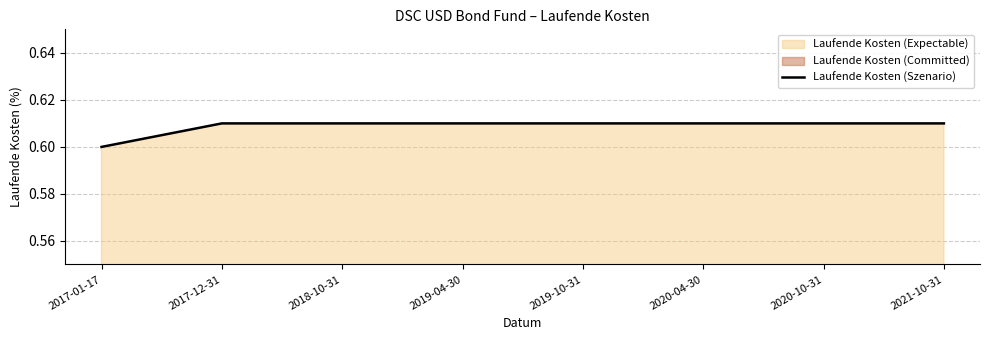

Does the chart have visible grid lines?

Yes